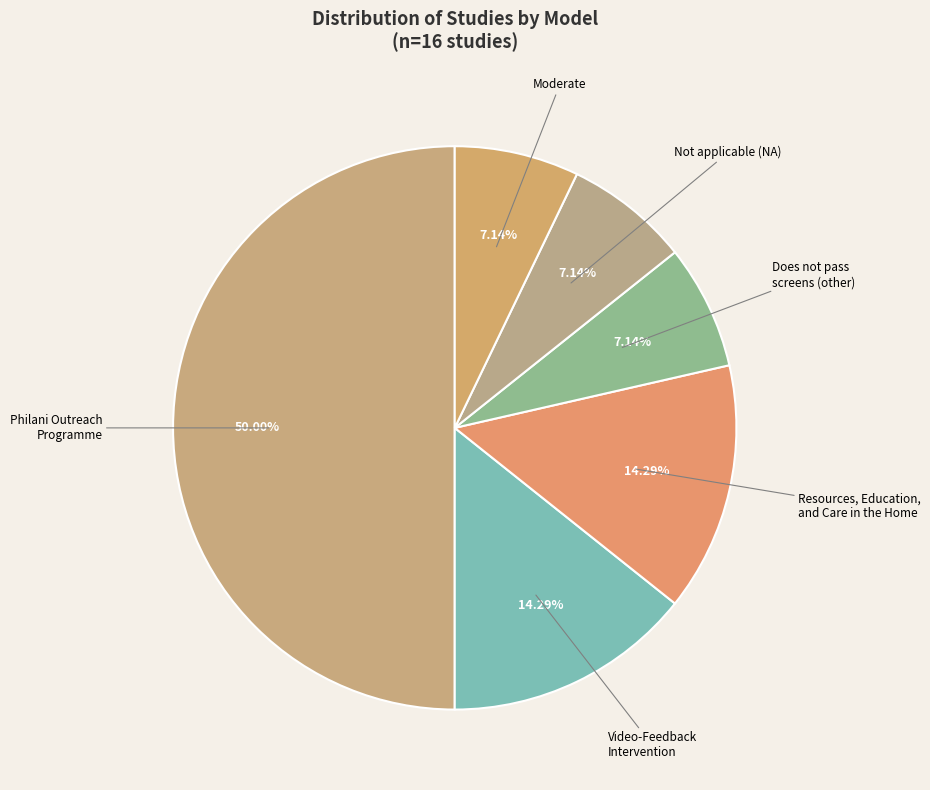

Approximately how many times larger is the value at Video-Feedback Intervention compared to Moderate?

2.0